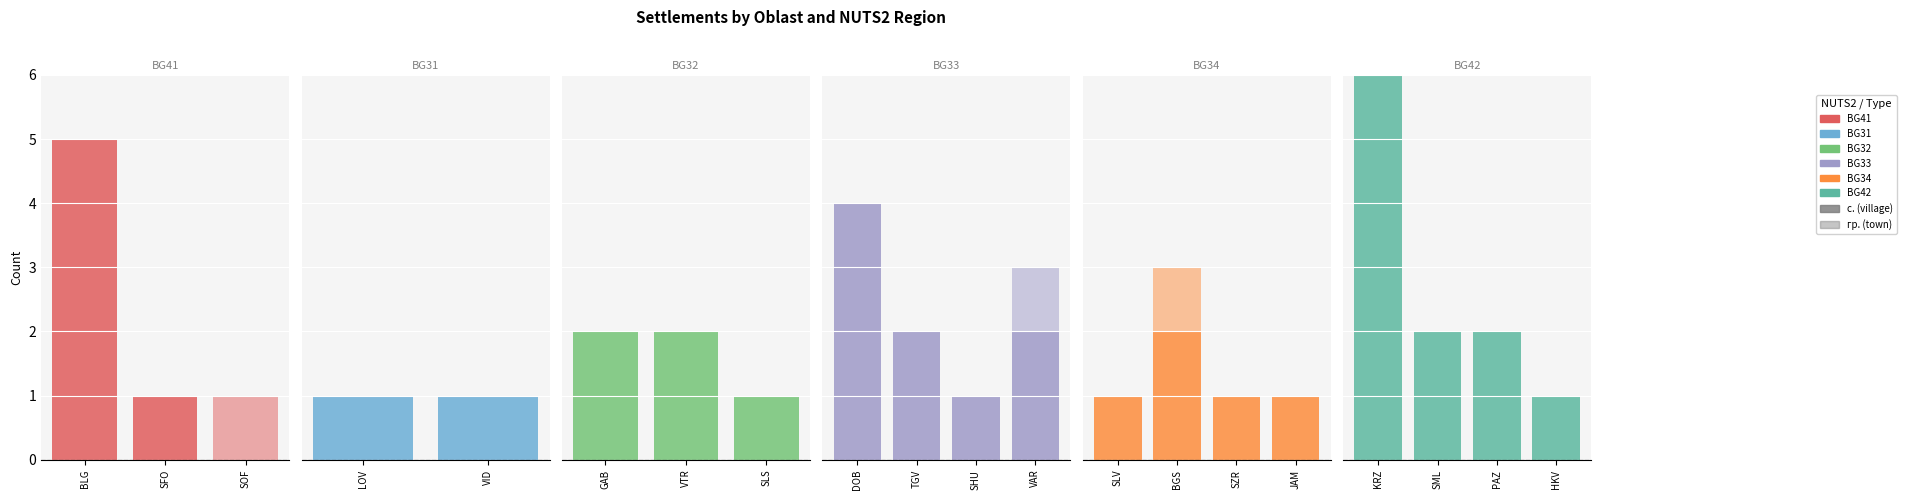

What is the difference between the highest and lowest values at HKV?

1